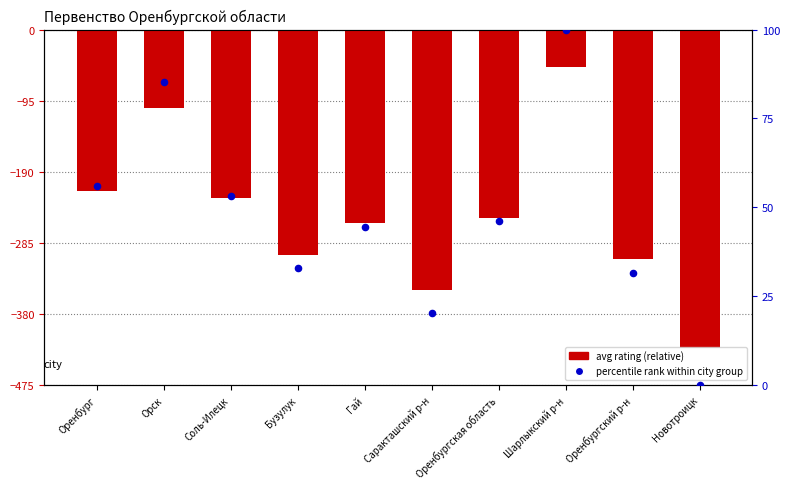

At how many categories does at least one series exceed 27?

8